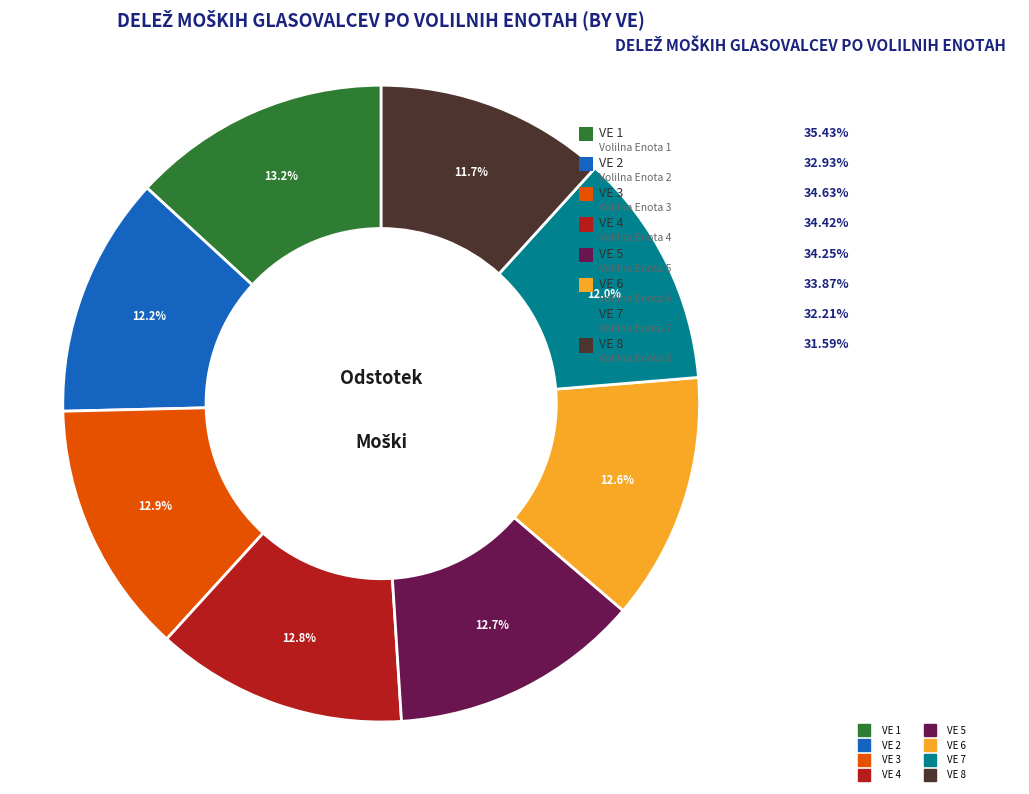

To the nearest percent, what is the combined percentage of VOLILNA ENOTA 2 and VOLILNA ENOTA 7?

24%